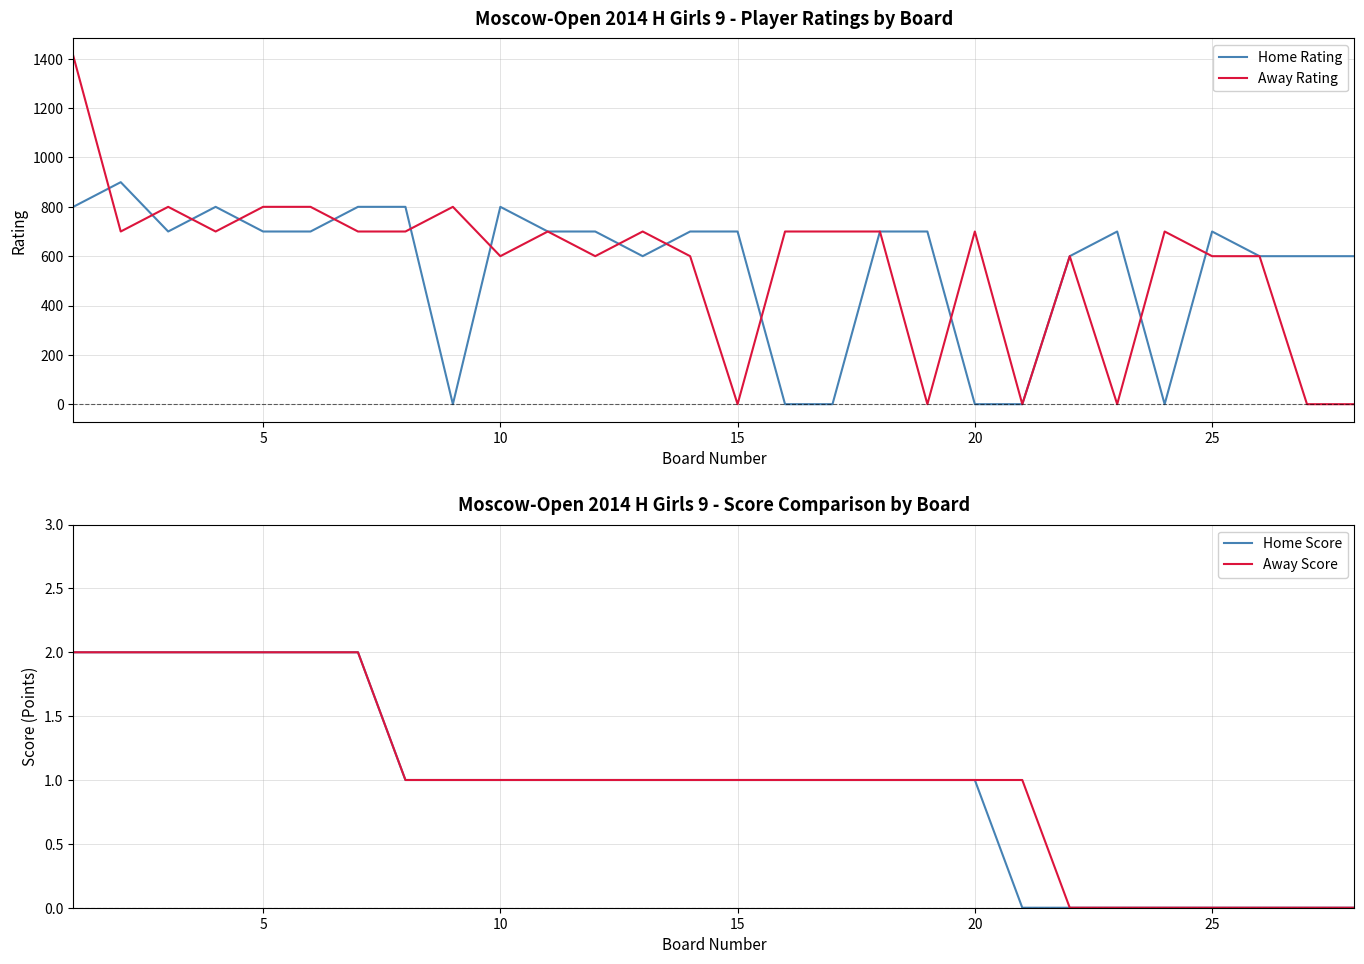

True or false: Home Score and Away Score cross at least once.

False